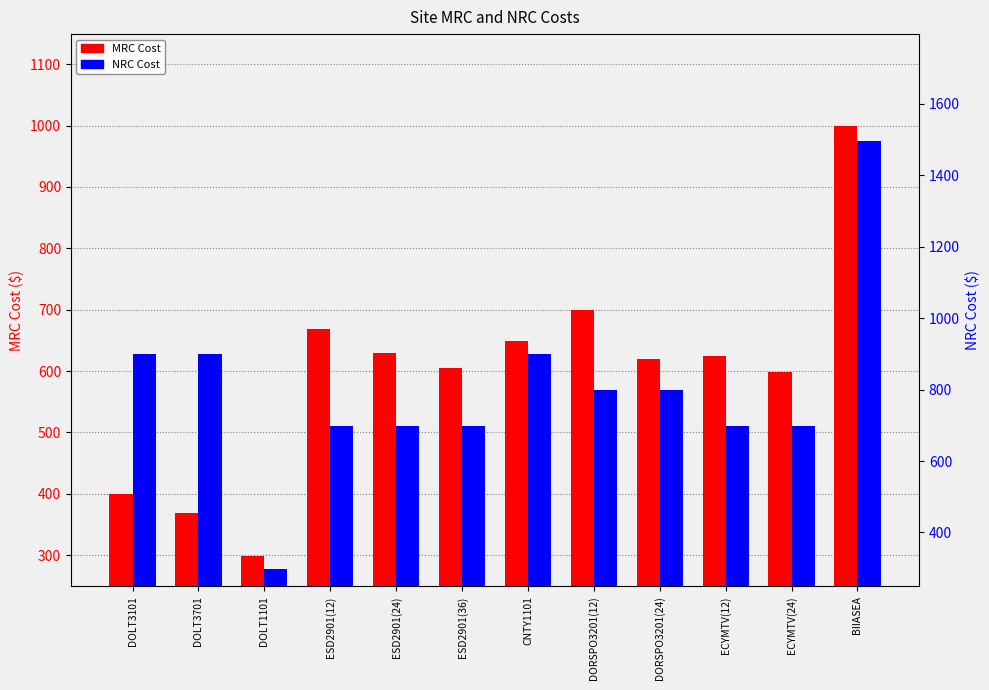

Which category has the highest value in the NRC Cost series?

BIIASEA